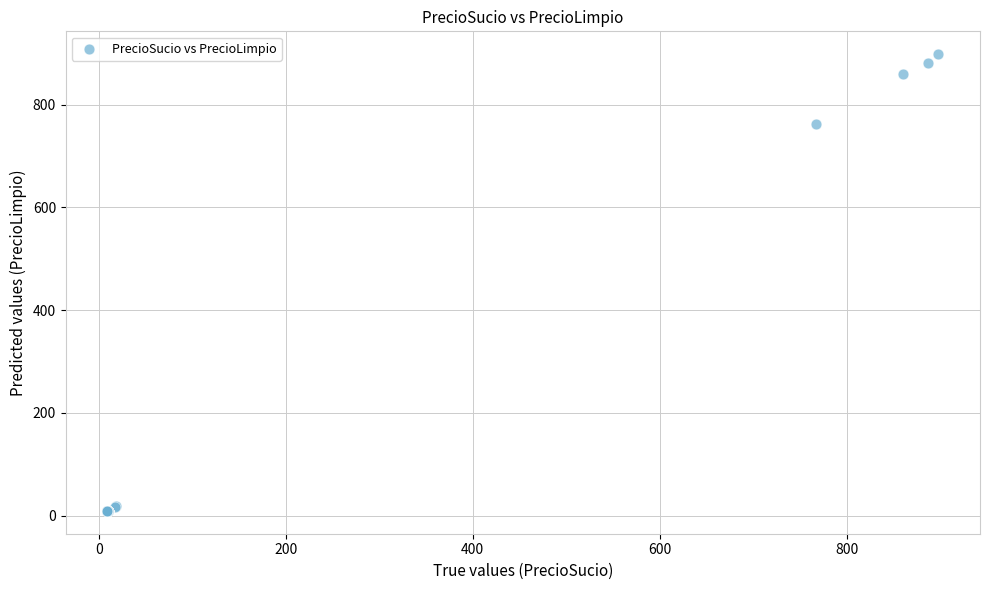

What Y value in the scatter plot is closest to 453?

762.2